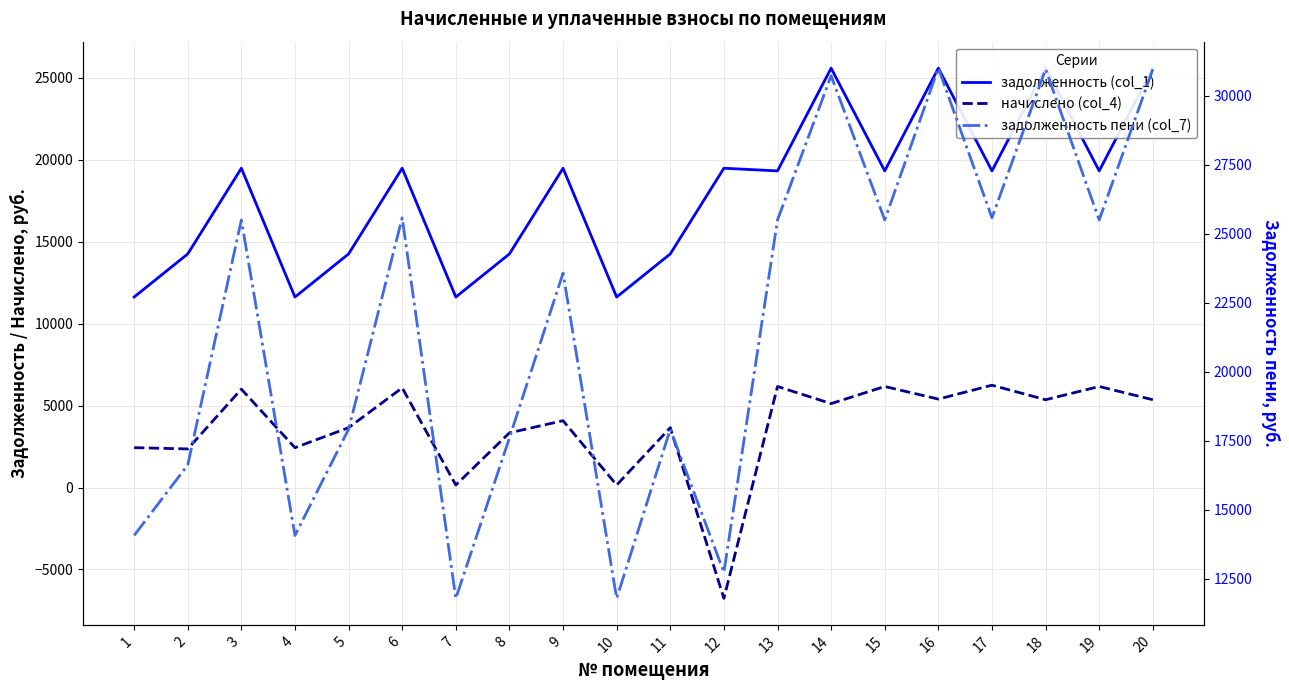

Where is начислено (col_4) nearest to the value -256?

7